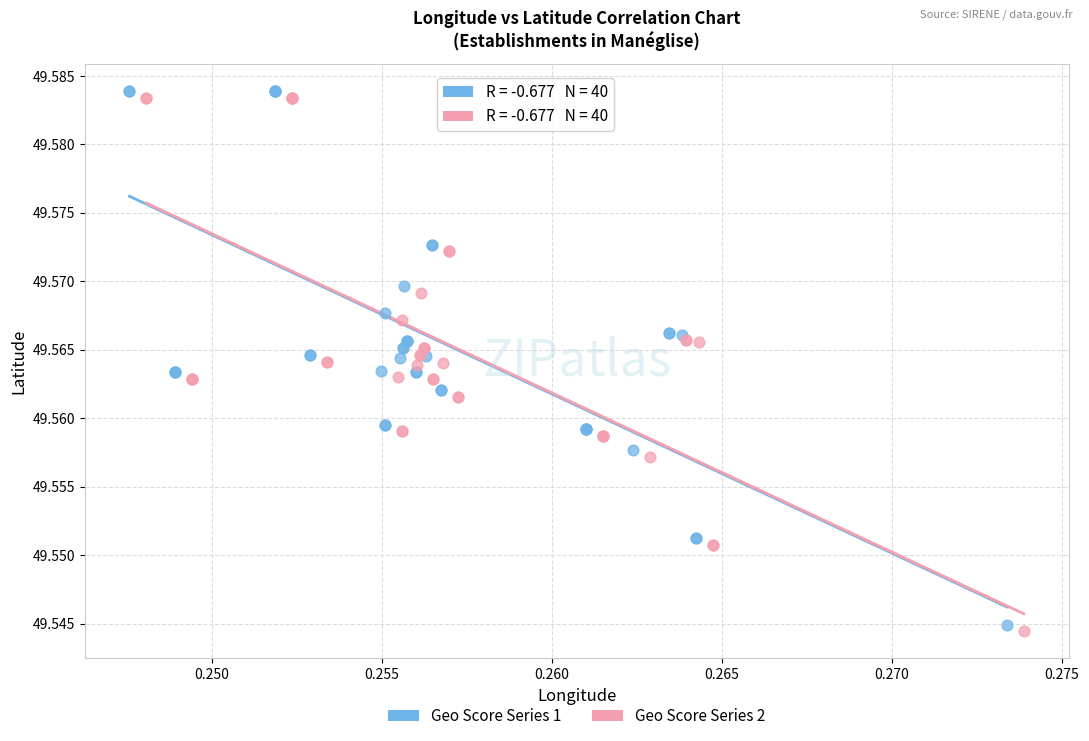

What are all the series names shown in the legend?

Geo Score Series 1, Geo Score Series 2